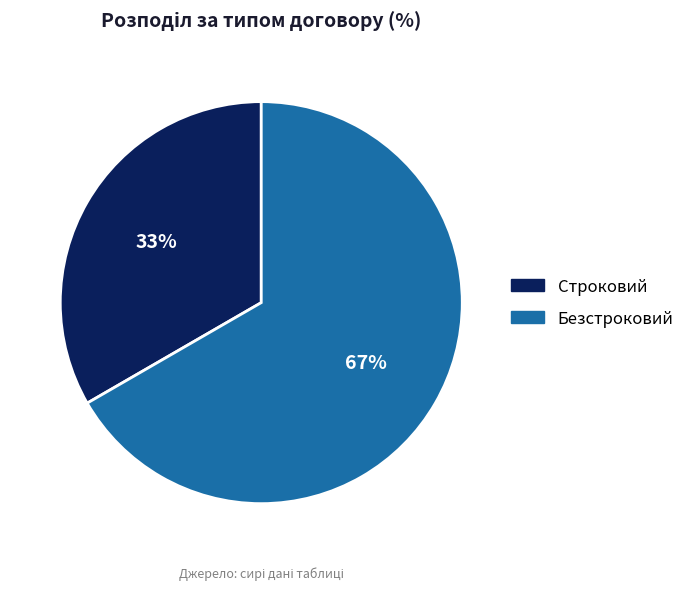

To the nearest percent, what portion does Строковий represent?

33%